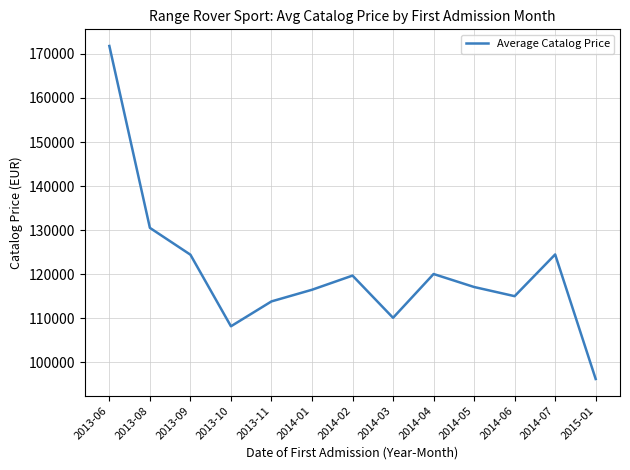

Which has a higher value, 2014-02 or 2013-09?

2013-09